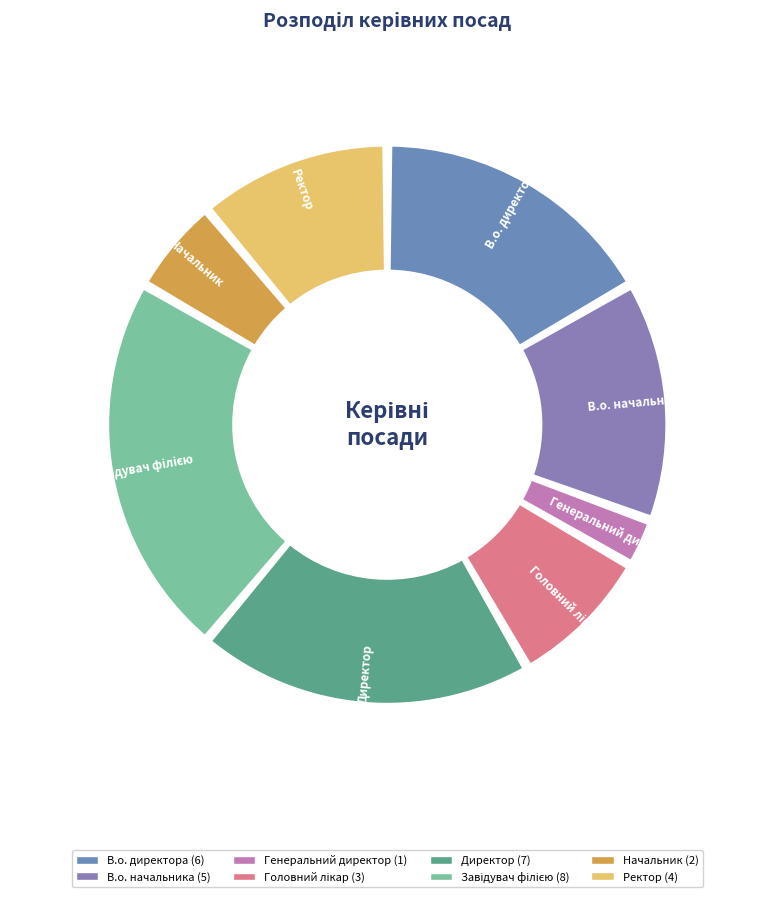

What percentage is the Начальник slice, to the nearest percent?

6%